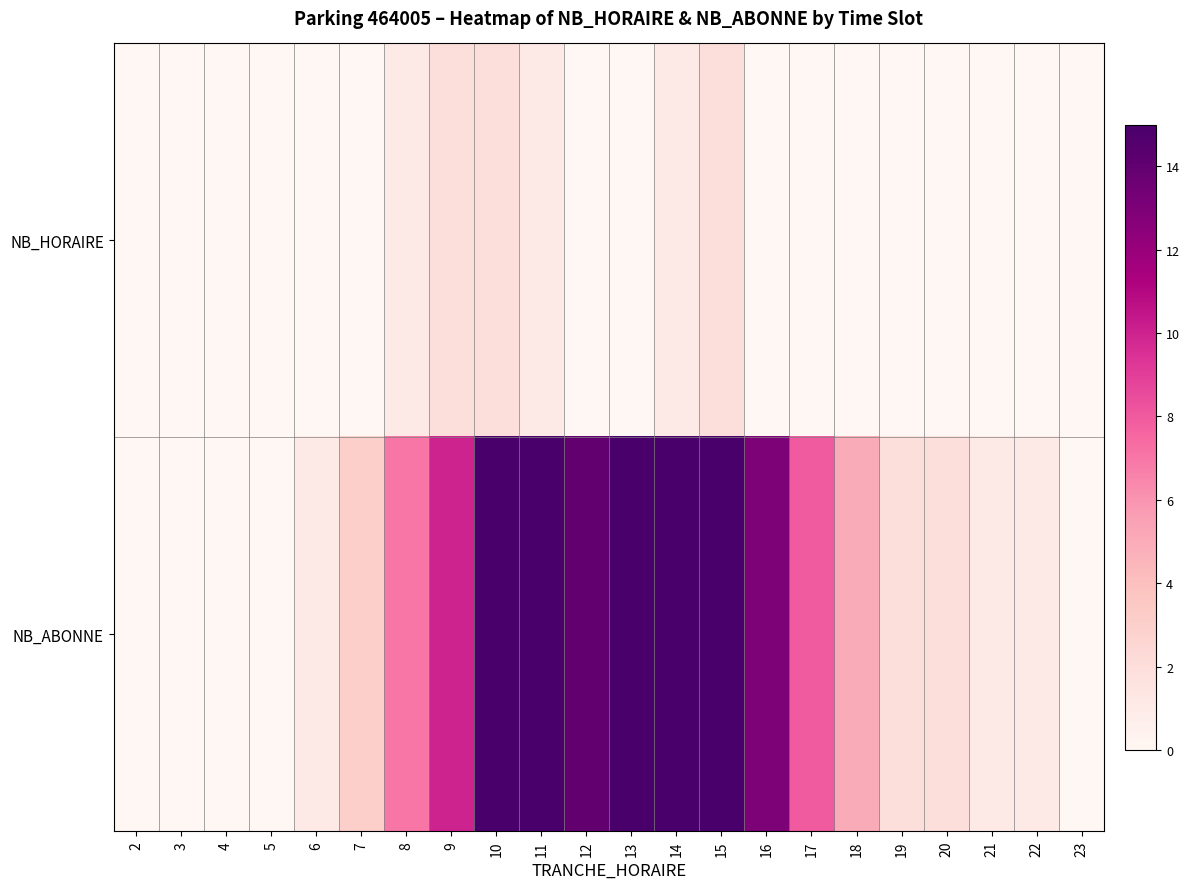

Reading left to right, what are all the values shown in this chart?

NB_HORAIRE: 2=0	3=0	4=0	5=0	6=0	7=0	8=1	9=2	10=2	11=1	12=0	13=0	14=1	15=2	16=0	17=0	18=0	19=0	20=0	21=0	22=0	23=0
NB_ABONNE: 2=0	3=0	4=0	5=0	6=1	7=3	8=7	9=10	10=15	11=15	12=14	13=15	14=15	15=15	16=13	17=8	18=5	19=2	20=2	21=1	22=1	23=0